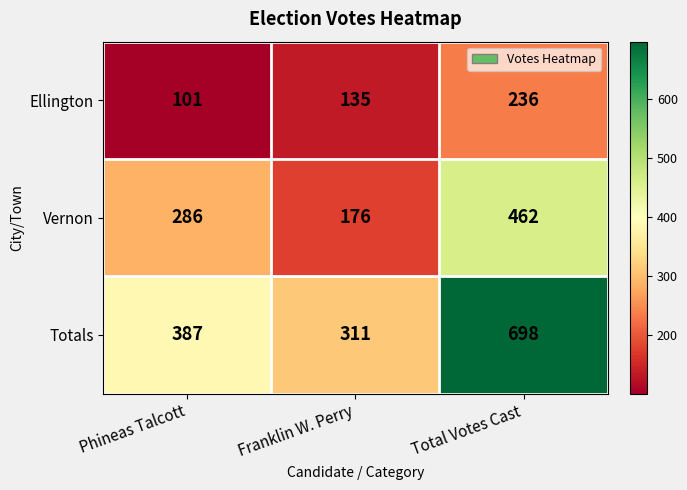

Count the number of data series in this chart.

3